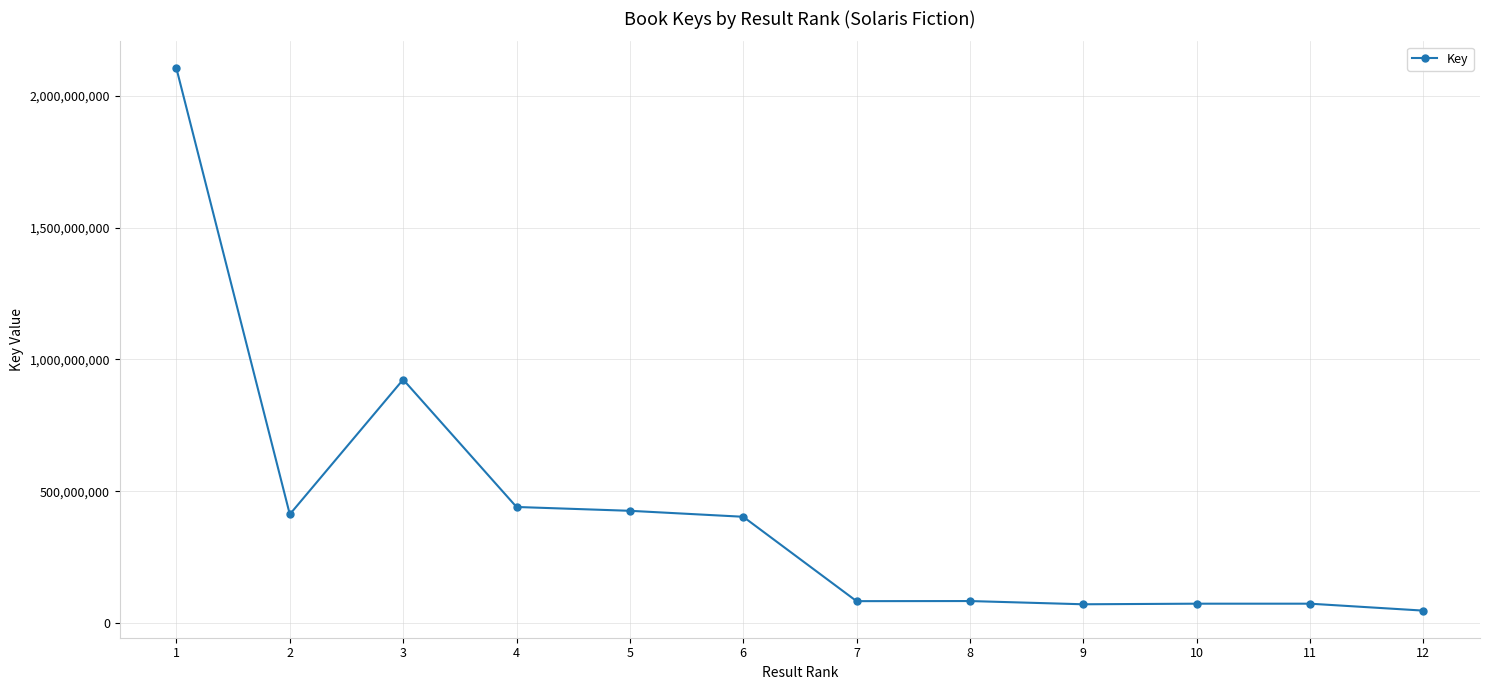

What is the maximum value shown in the chart?

2103915836